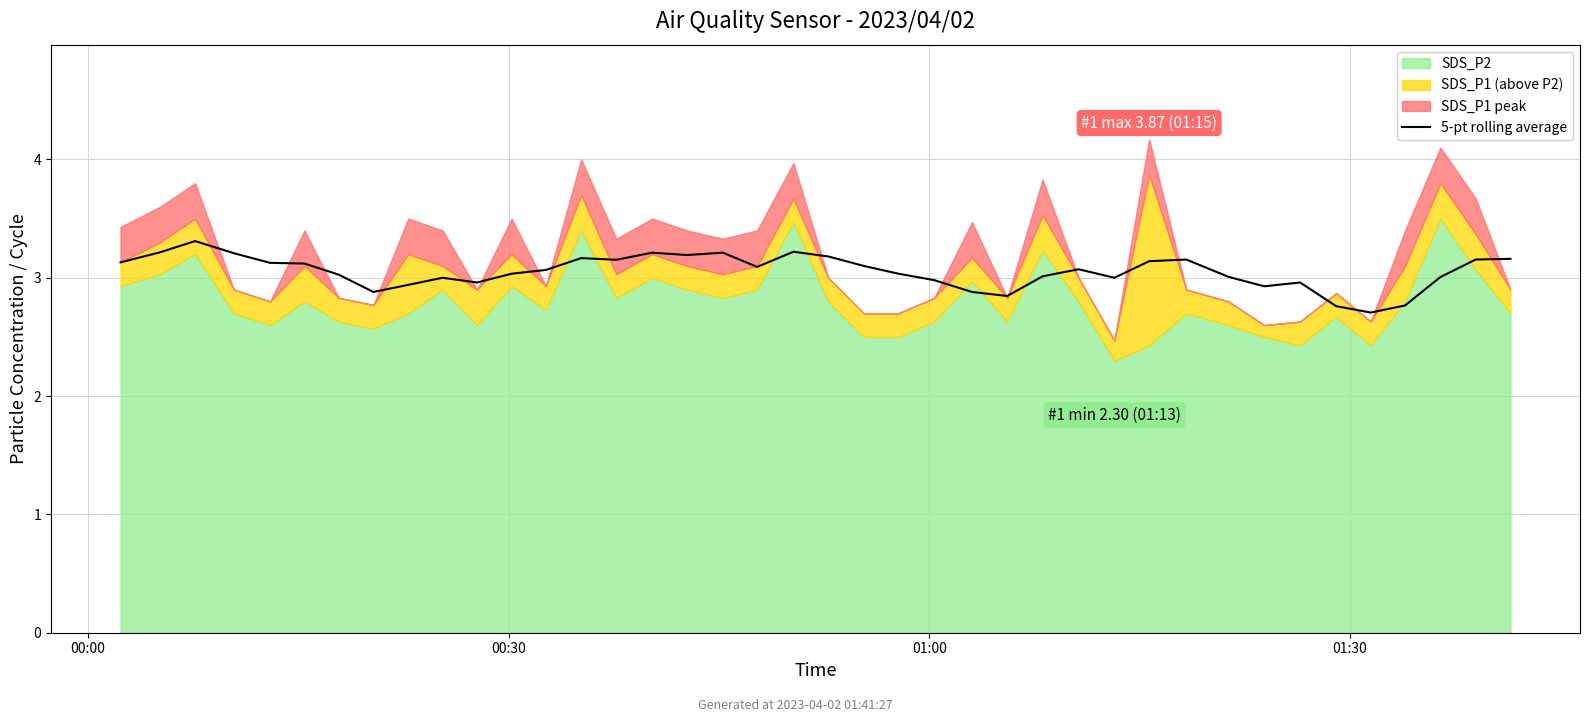

How many lines are shown in the chart?

1